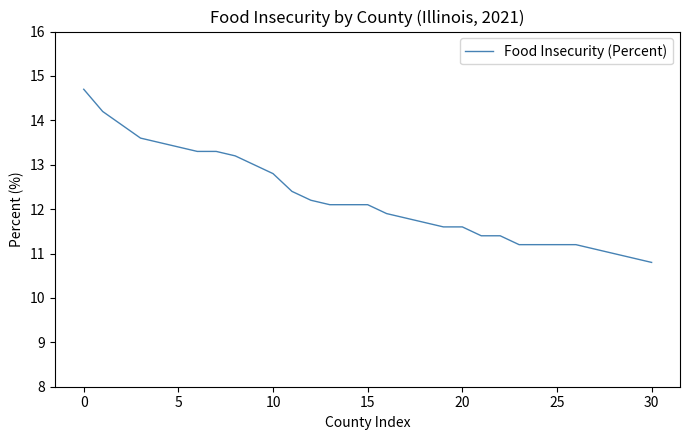

Does the chart display data point markers on the line(s)?

No